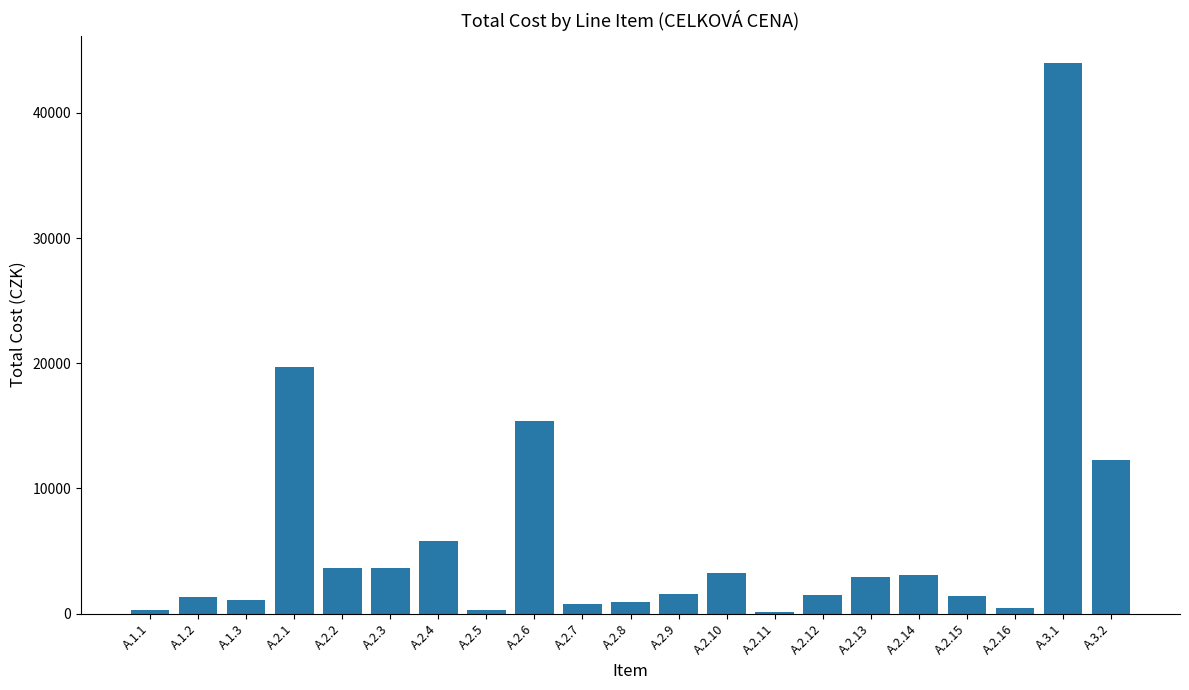

What is the sum of all values?

123243.6